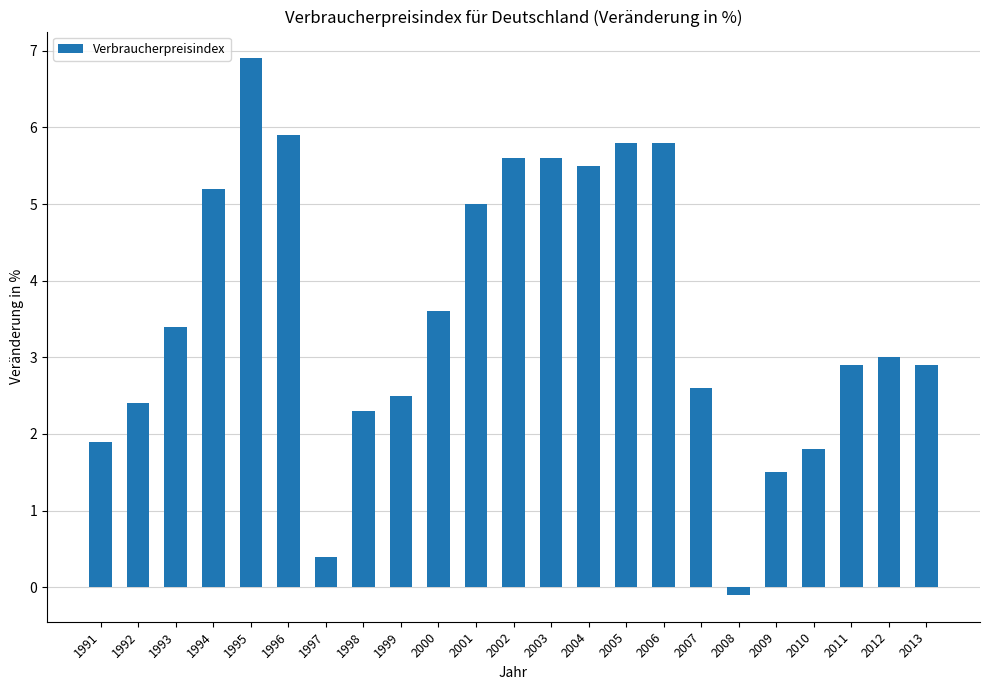

What is the value of the 22nd bar from the left?

3.0